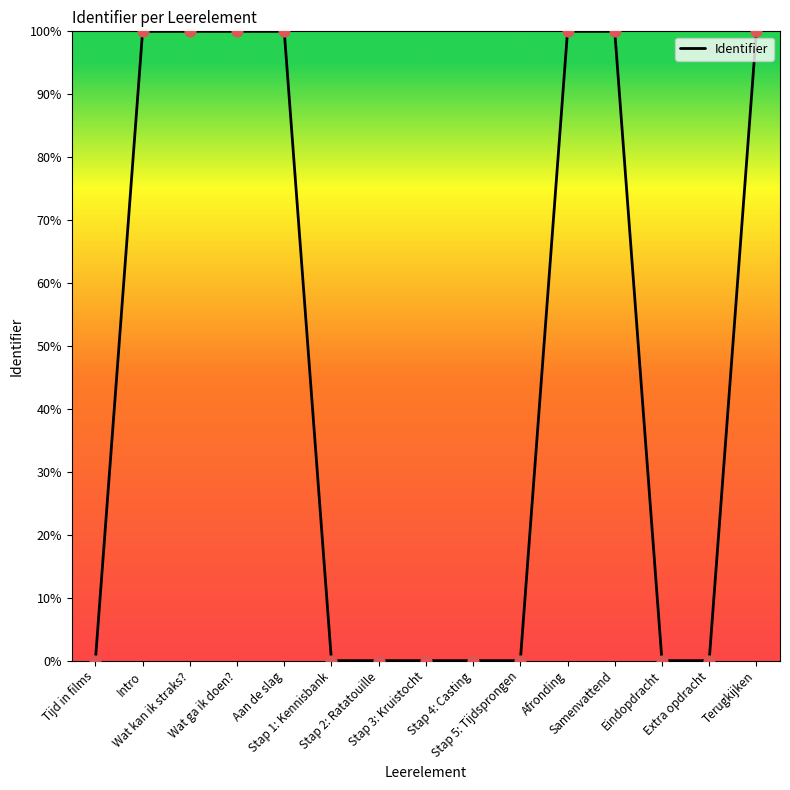

What is the maximum value shown in the chart?

100.0